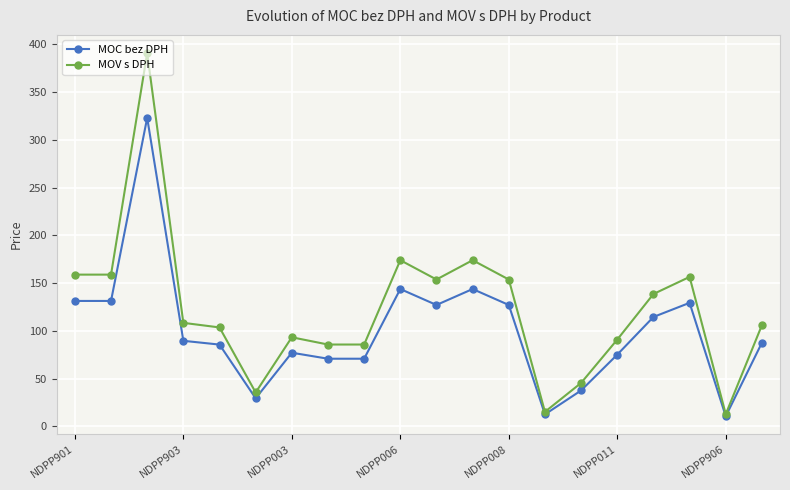

Reading left to right, extract all data points from this chart.

MOC bez DPH: 131.2	131.2	323.0	89.5	85.5	29.3	77.0	70.7	70.7	143.7	127.0	143.7	127.0	12.5	37.5	75.0	114.5	129.3	10.5	87.5
MOV s DPH: 158.8	158.8	390.8	108.3	103.5	35.4	93.2	85.6	85.6	173.9	153.7	173.9	153.7	15.1	45.4	90.8	138.5	156.4	12.7	105.9